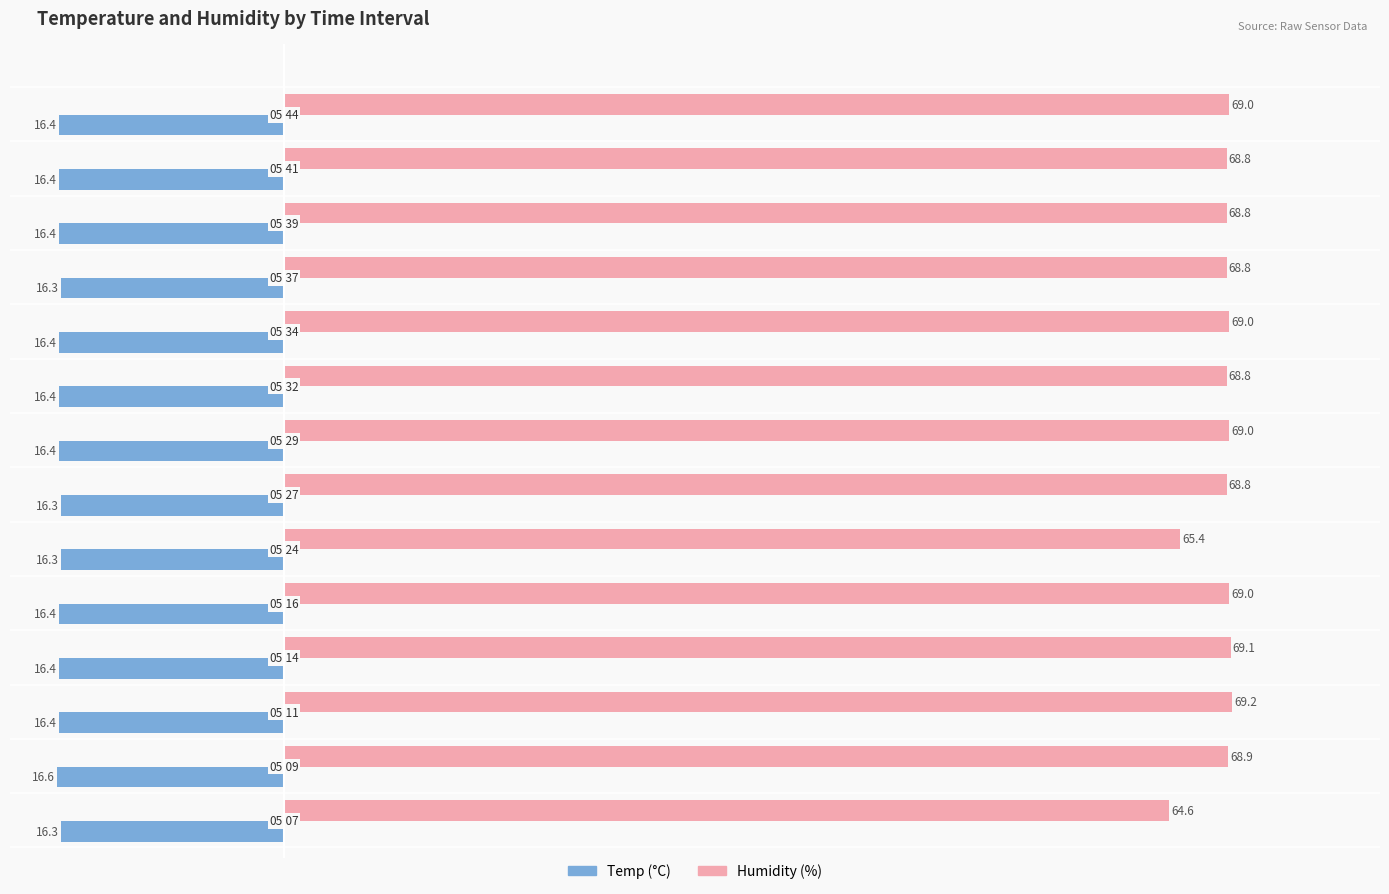

What is the greatest value displayed?

69.2